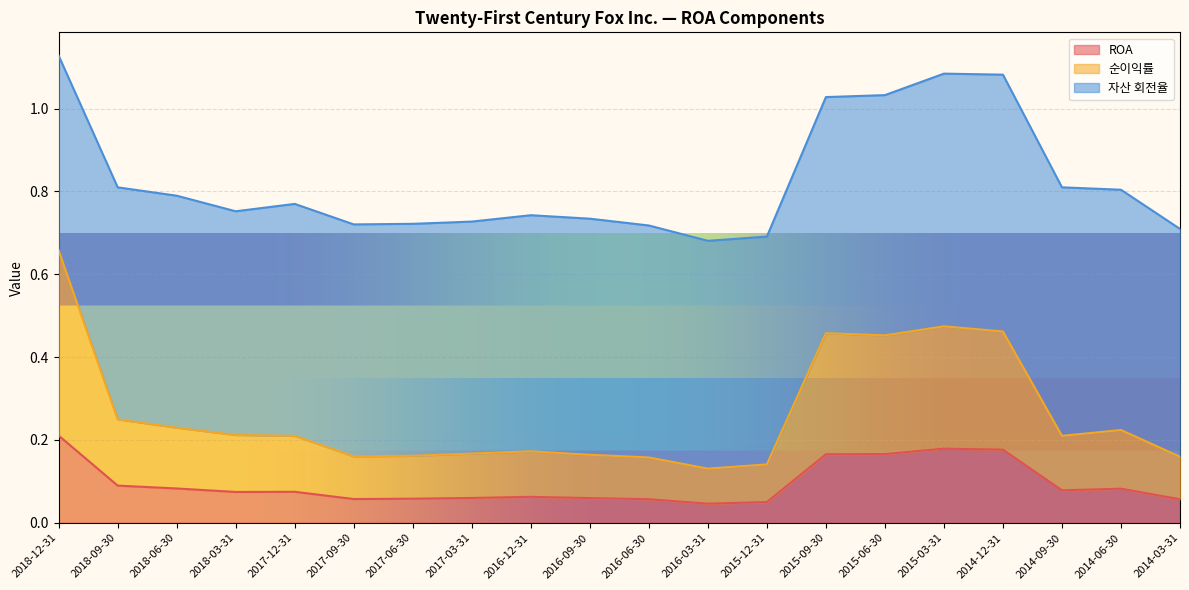

Is it true that 순이익률 equals 0.5 at 2015-09-30?

True